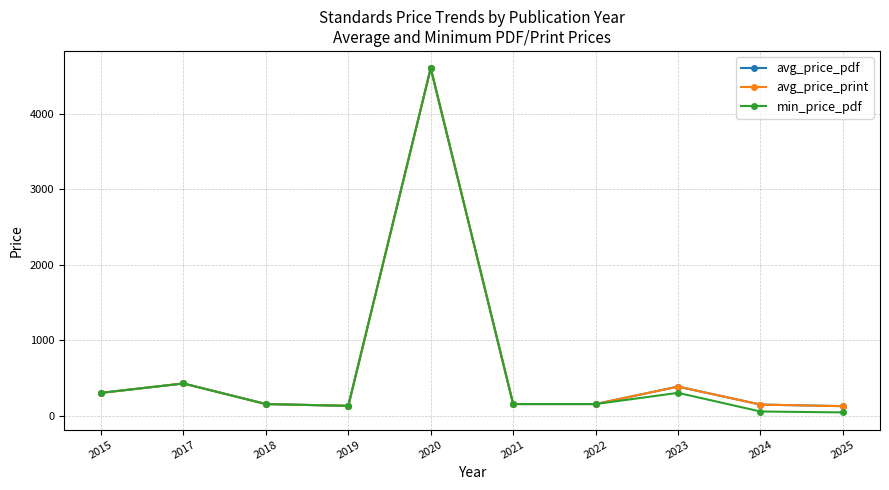

At 2025, list the series in order from smallest to largest.

min_price_pdf, avg_price_pdf, avg_price_print